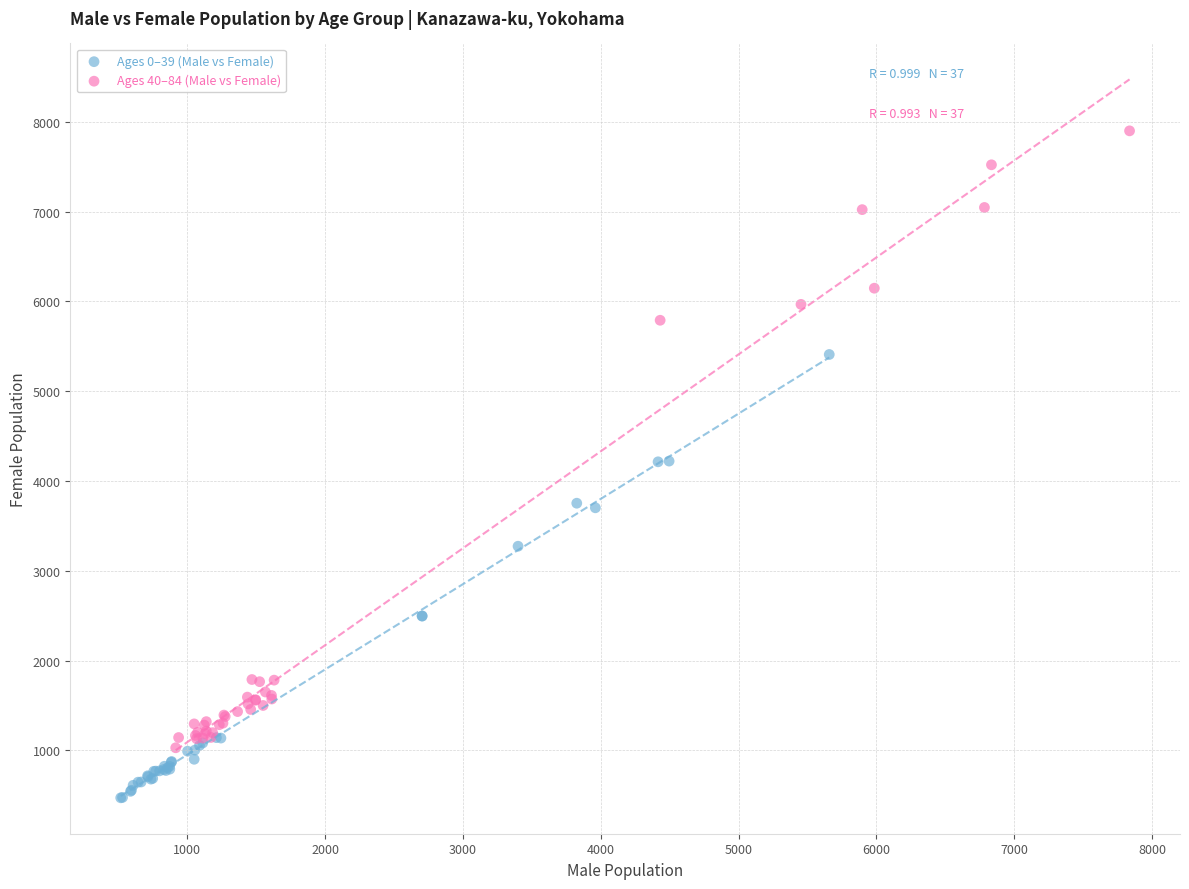

Which series contains the lowest Y value?

Ages 0–39 (Male vs Female)